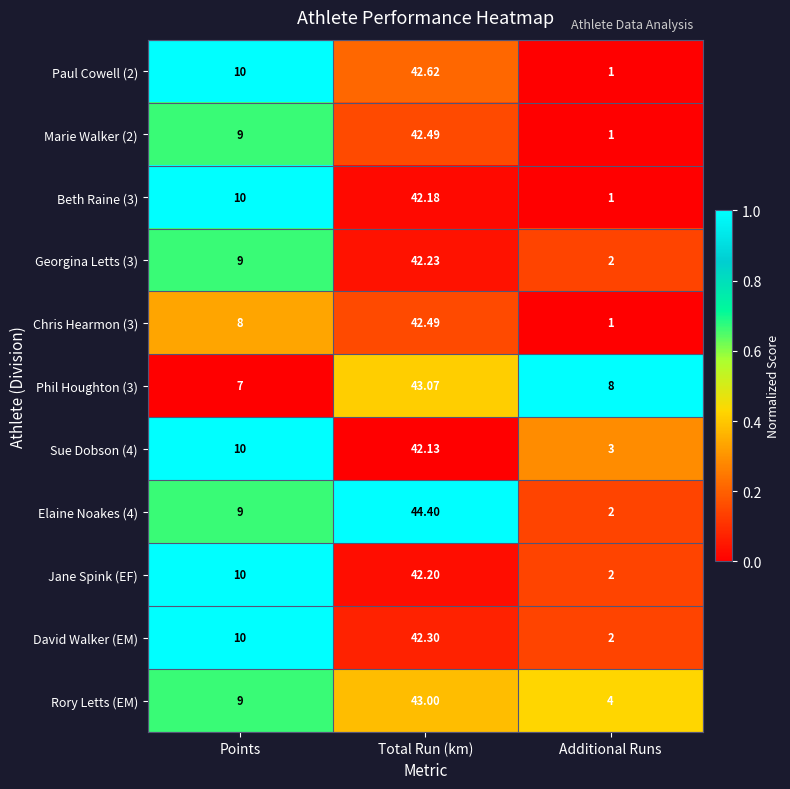

At which category does the chart reach its peak across all series?

Total Run (km)